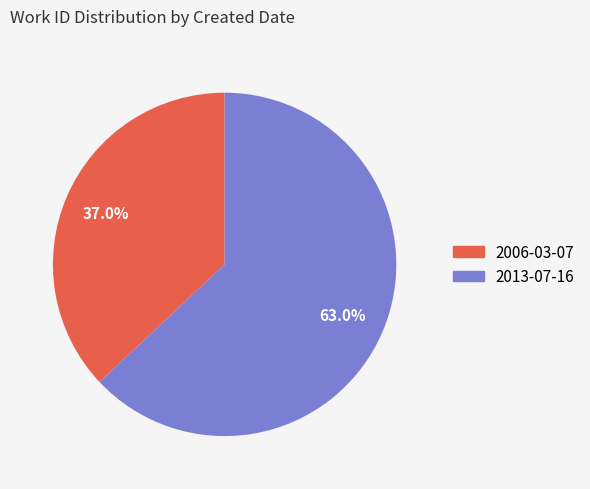

What is the majority slice?

2013-07-16